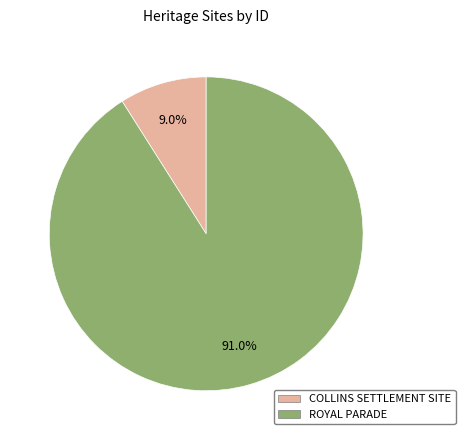

To the nearest percent, what percentage of the pie is COLLINS SETTLEMENT SITE?

9%